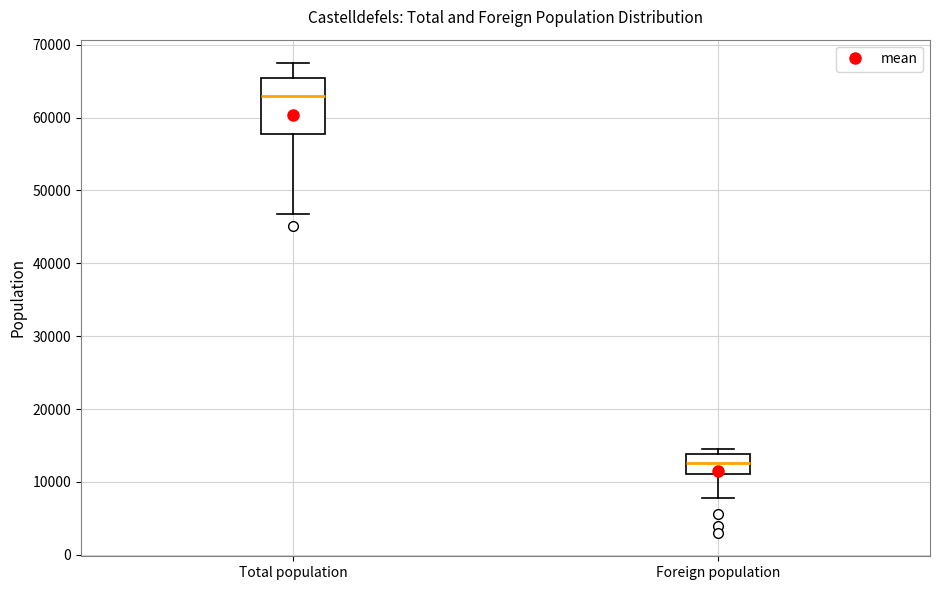

Which box's median line is the lowest?

Foreign population